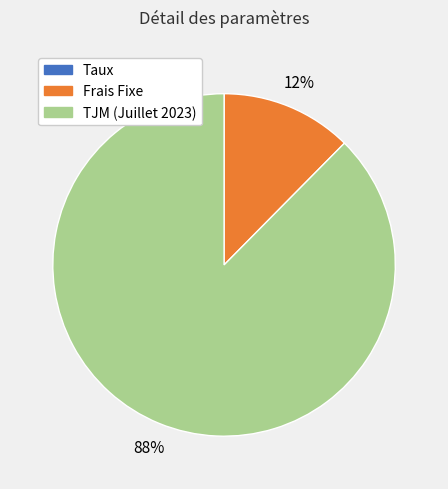

Is it true that Frais Fixe is 12% of the pie?

True